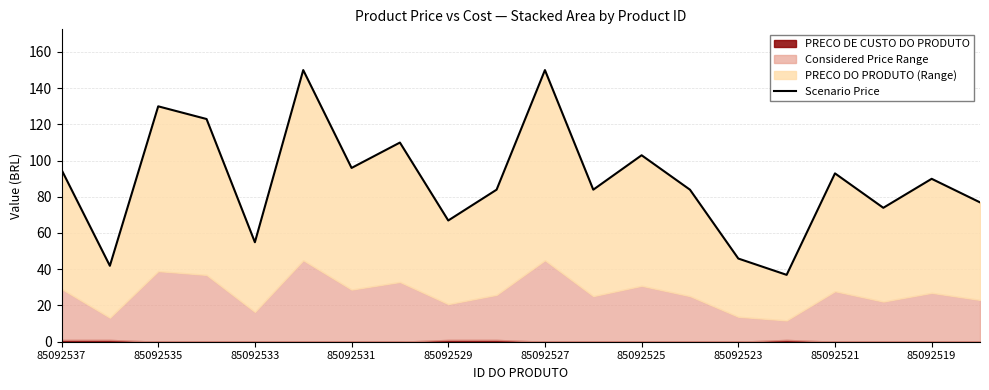

How many interior local valleys (lower than both neighbors) does the data have?

7